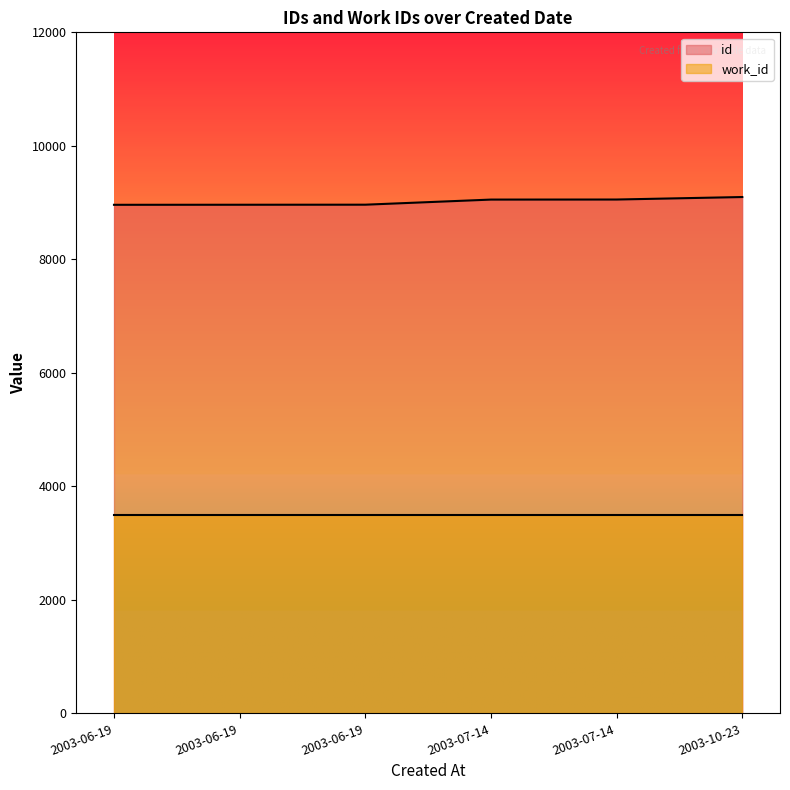

What is the label of the 3rd point from the left?

2003-06-19